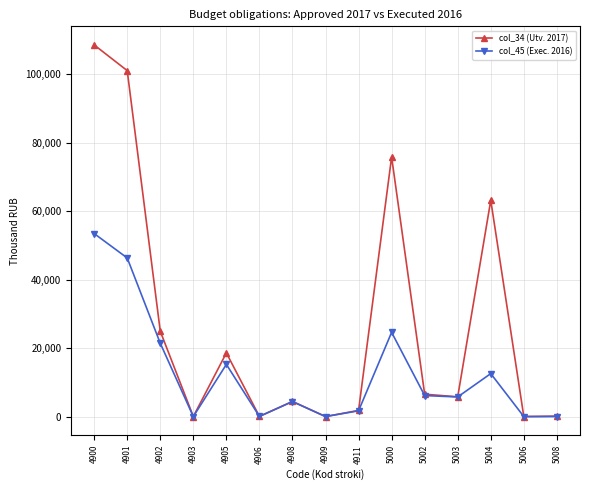

How many data points in col_45 (Exec. 2016) are above 5738?

8